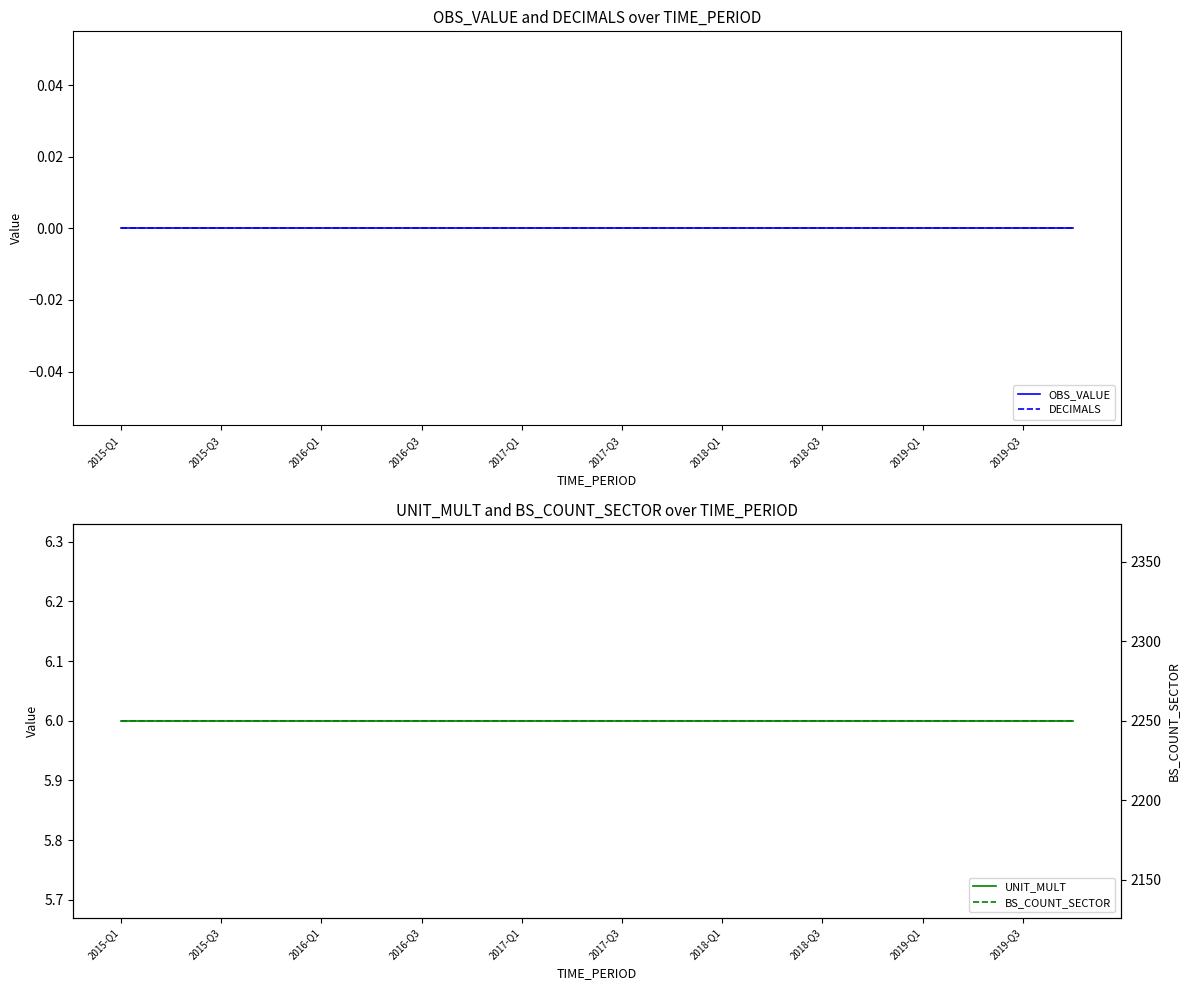

What are all the series names shown in the legend?

OBS_VALUE, DECIMALS, UNIT_MULT, BS_COUNT_SECTOR